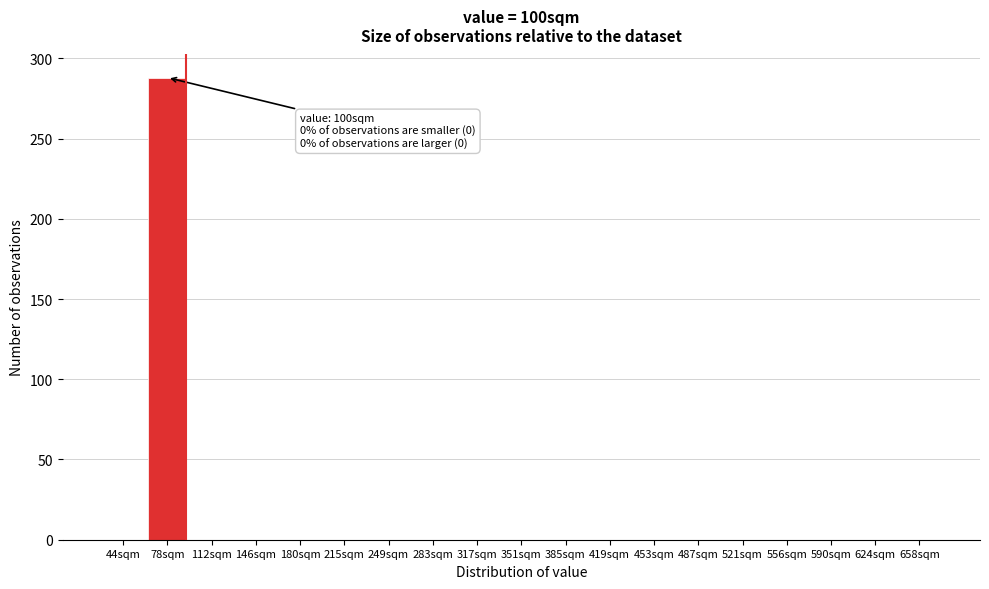

Reading right to left, transcribe all the data shown in this chart.

658sqm=0	624sqm=0	590sqm=0	556sqm=0	521sqm=0	487sqm=0	453sqm=0	419sqm=0	385sqm=0	351sqm=0	317sqm=0	283sqm=0	249sqm=0	215sqm=0	180sqm=0	146sqm=0	112sqm=0	78sqm=288	44sqm=0